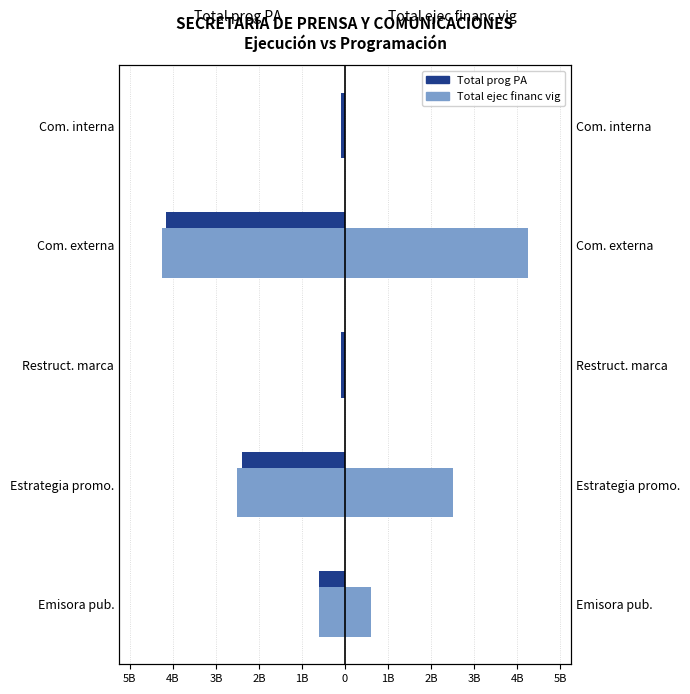

What is the highest value of the Total prog PA series?

-100000000